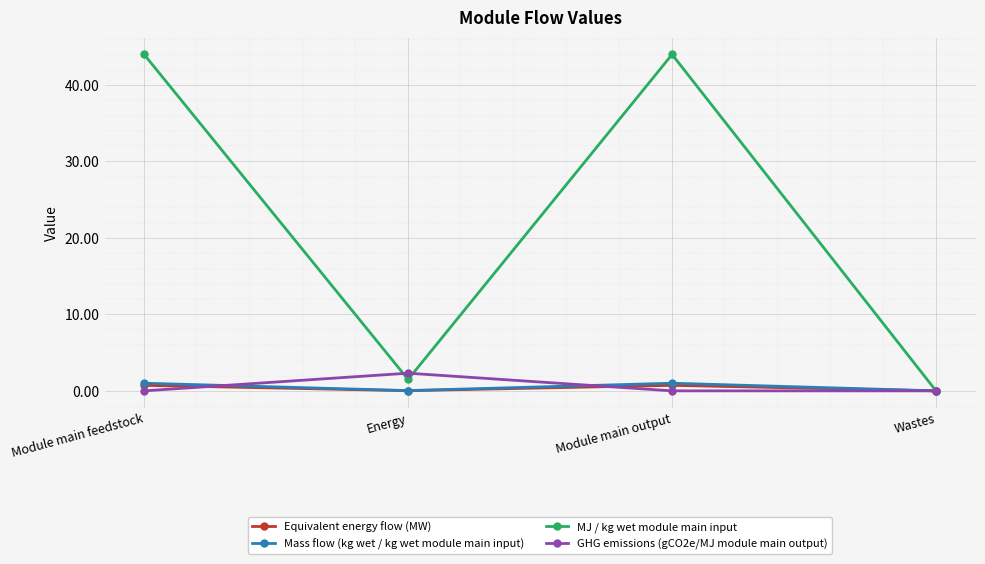

At which category does MJ / kg wet module main input reach its first local peak?

Module main output